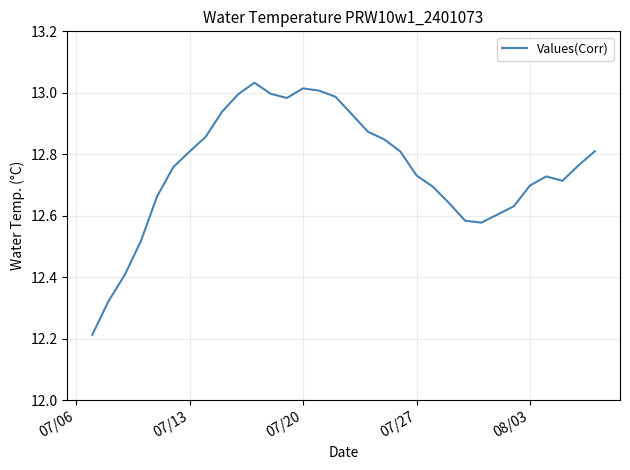

Is this an area chart (filled region under the line)?

No